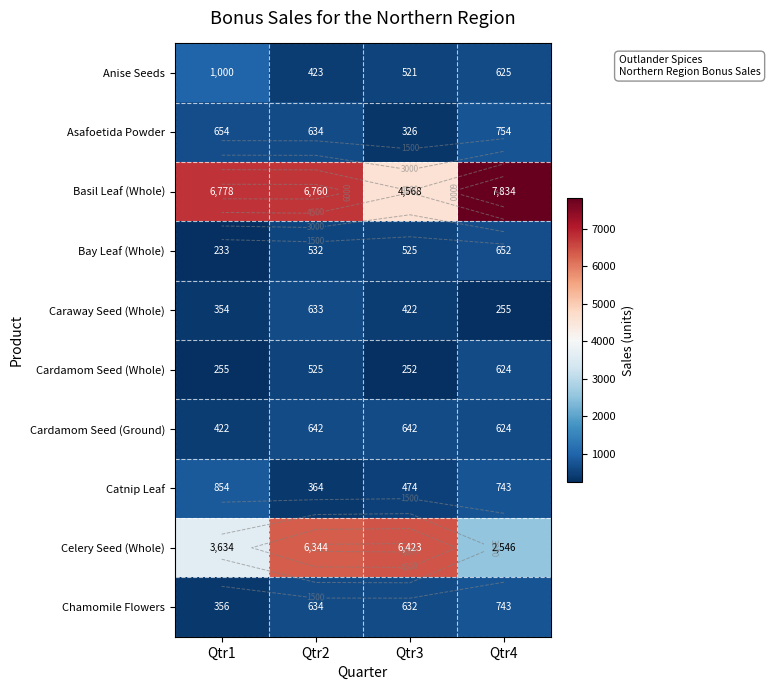

How many categories are shown in the chart?

4